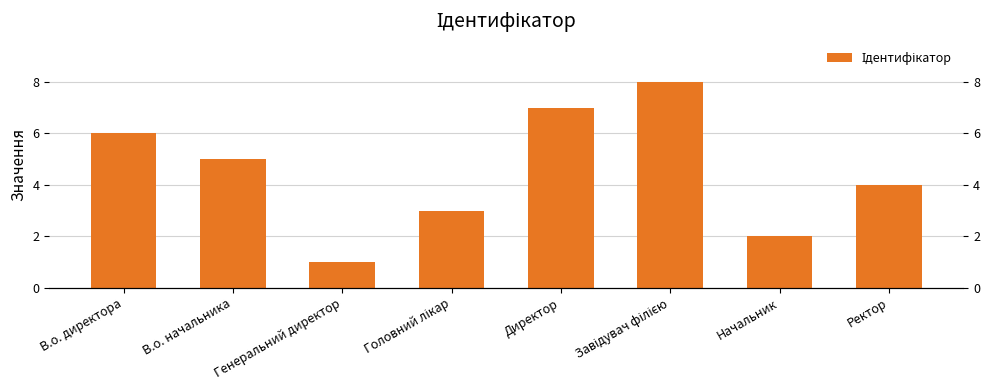

List the labels in order of value, largest first.

Завідувач філією, Директор, В.о. директора, В.о. начальника, Ректор, Головний лікар, Начальник, Генеральний директор